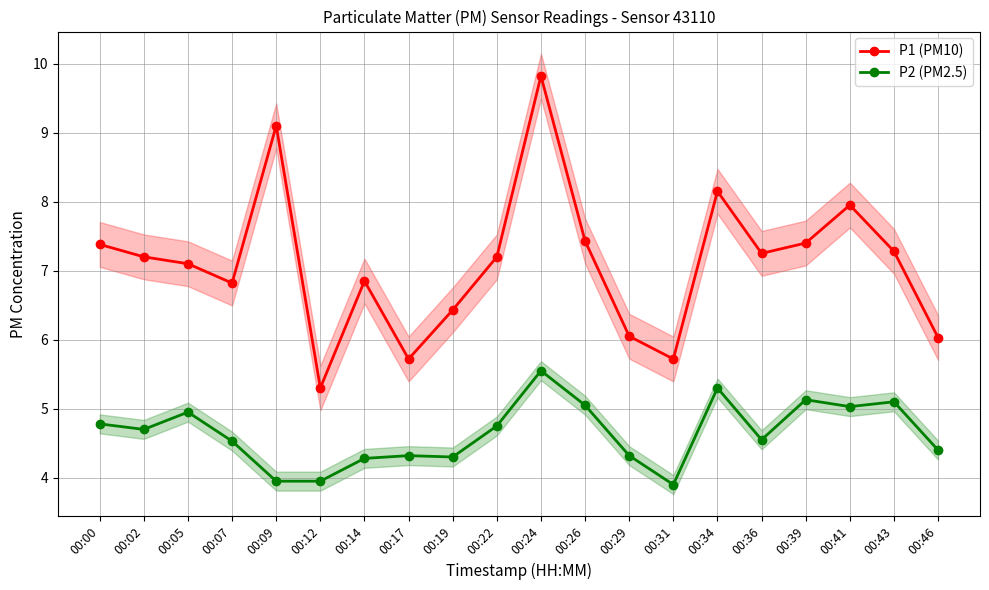

How many distinct data groups are displayed?

2